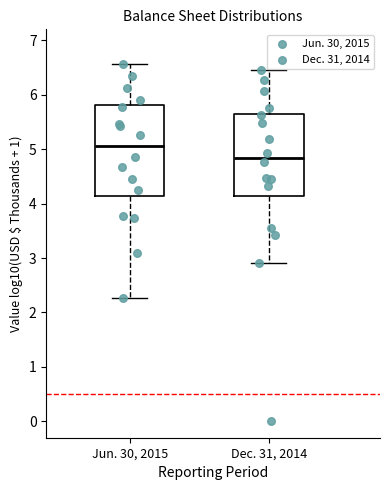

Which box has the highest median line?

Jun. 30, 2015